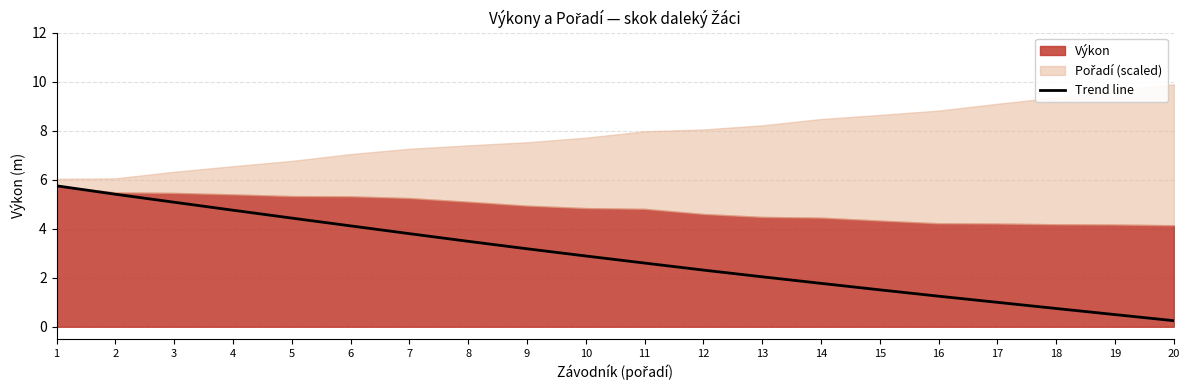

Where is the data nearest to the value 2?

13